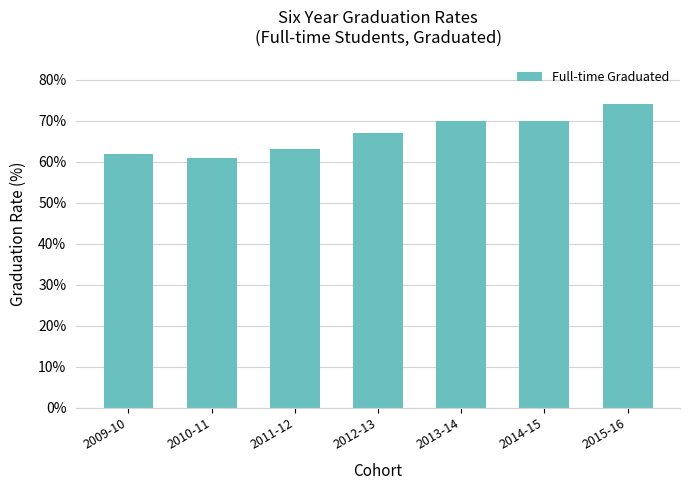

The value at 2012-13 is 67. True or false?

True